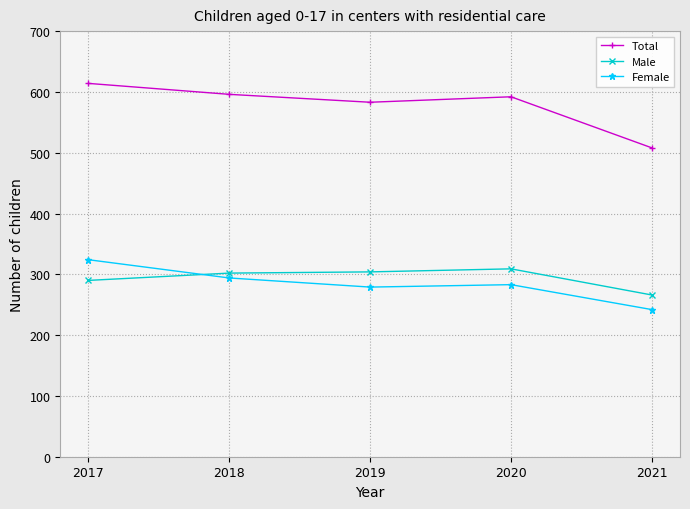

At 2017, list the series in order from smallest to largest.

Male, Female, Total